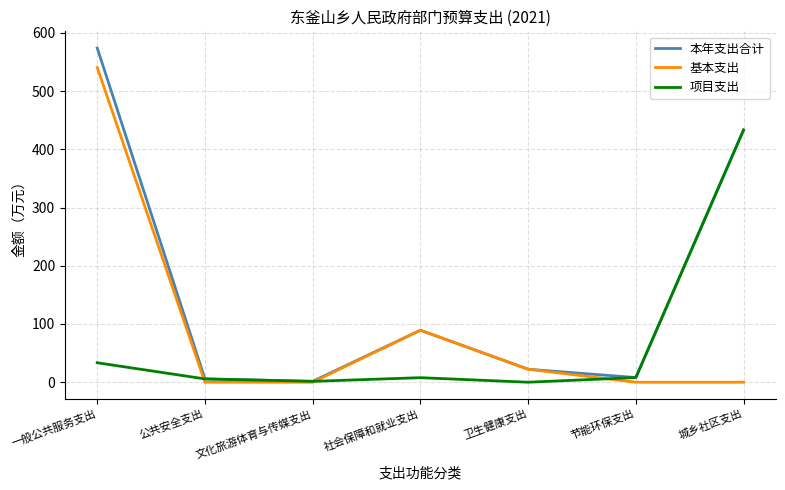

At which label is 本年支出合计 closest to 287?

城乡社区支出